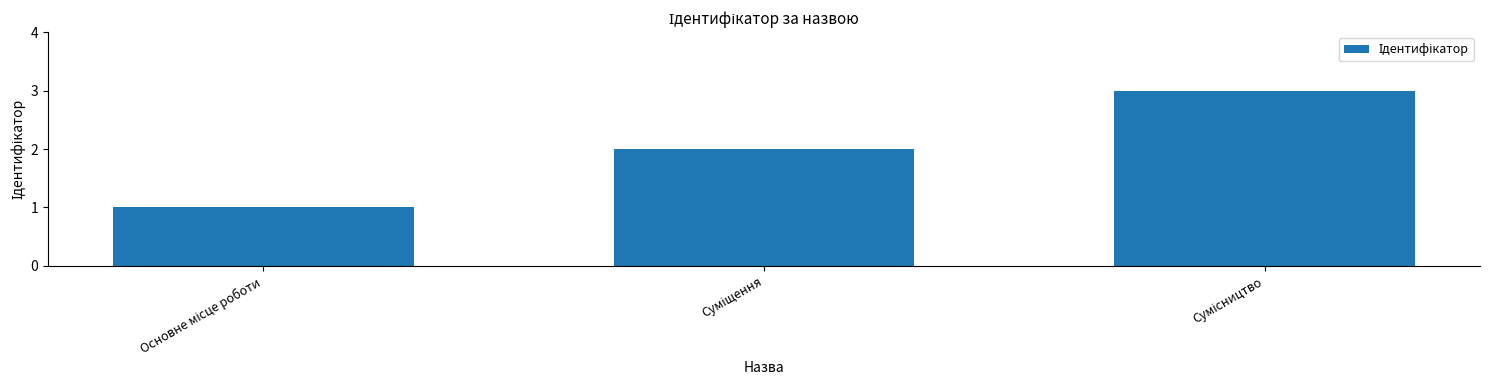

How many values are between 1 and 3?

3